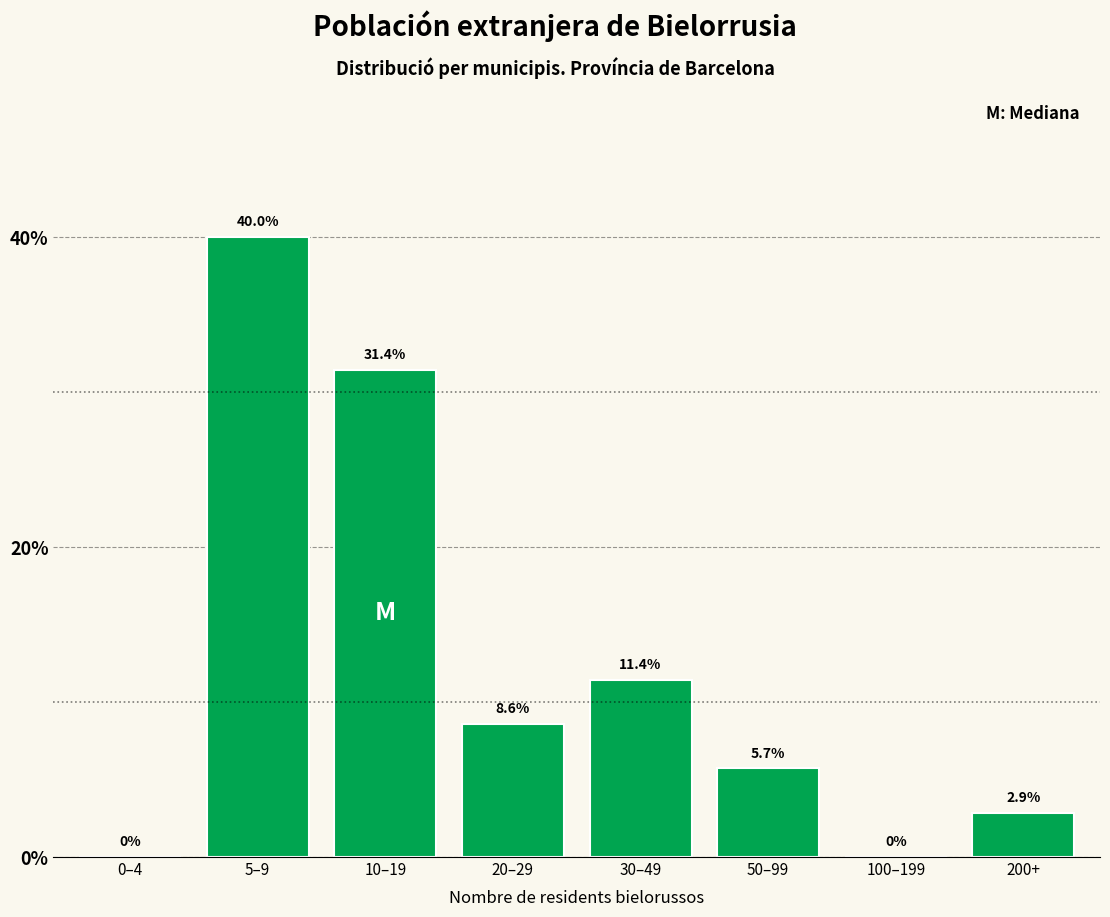

Reading left to right, what are all the values shown in this chart?

0–4=0.0	5–9=40.0	10–19=31.4	20–29=8.6	30–49=11.4	50–99=5.7	100–199=0.0	200+=2.9